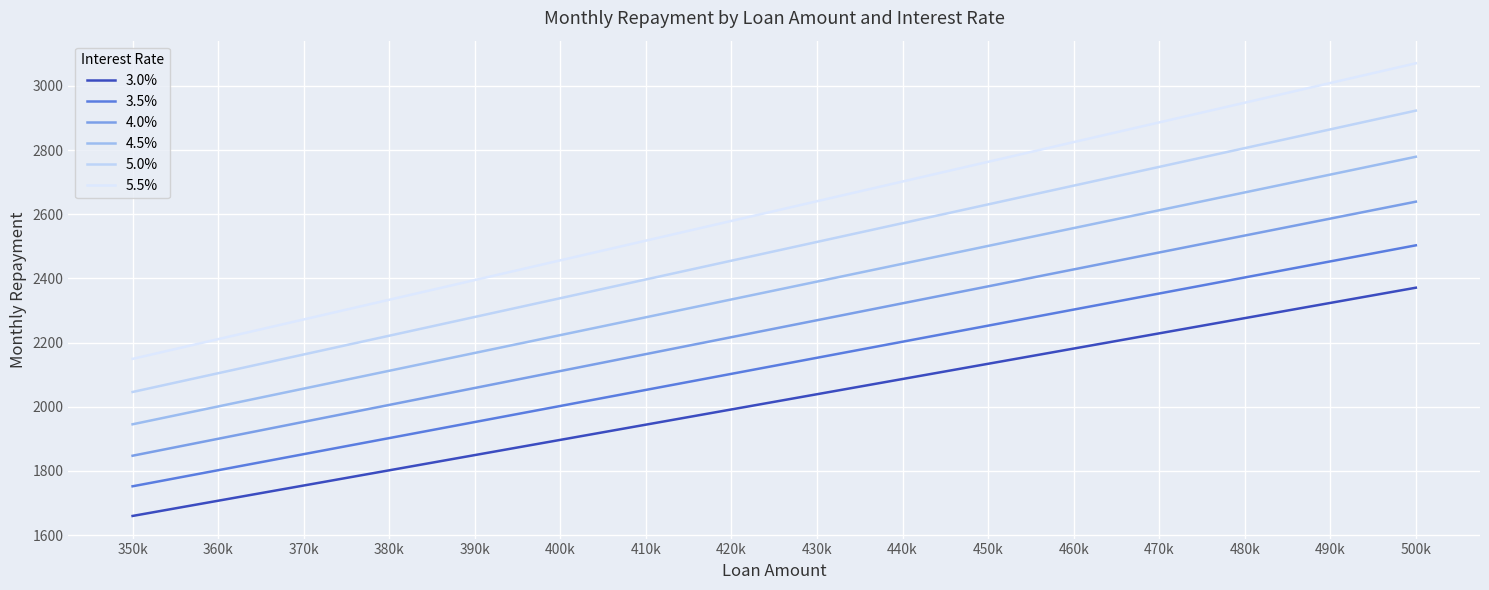

What is the total value across all series at 470k?

15308.8